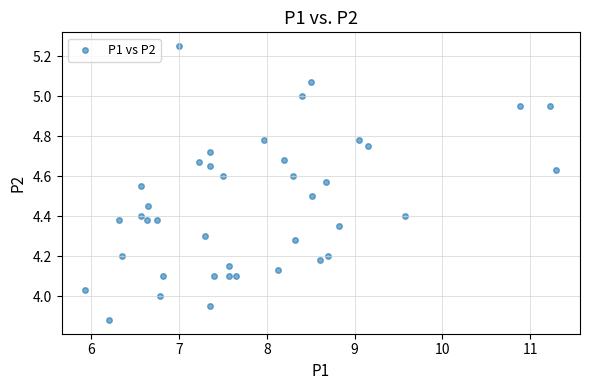

What is the range of Y values (max minus min)?

1.4